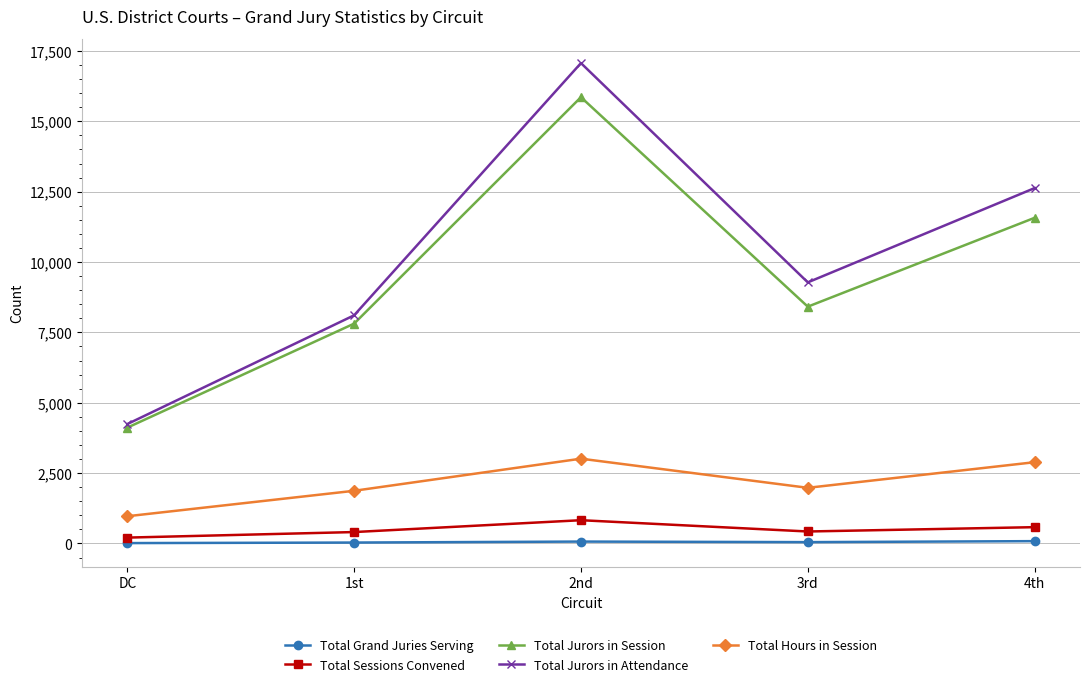

What is the average value of the Total Jurors in Attendance series?

10264